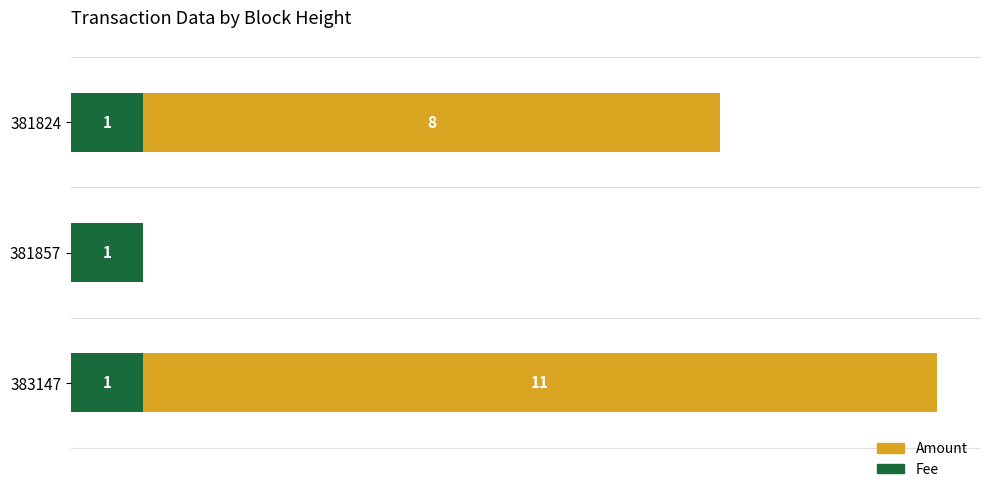

What are all the series names shown in the legend?

Amount, Fee